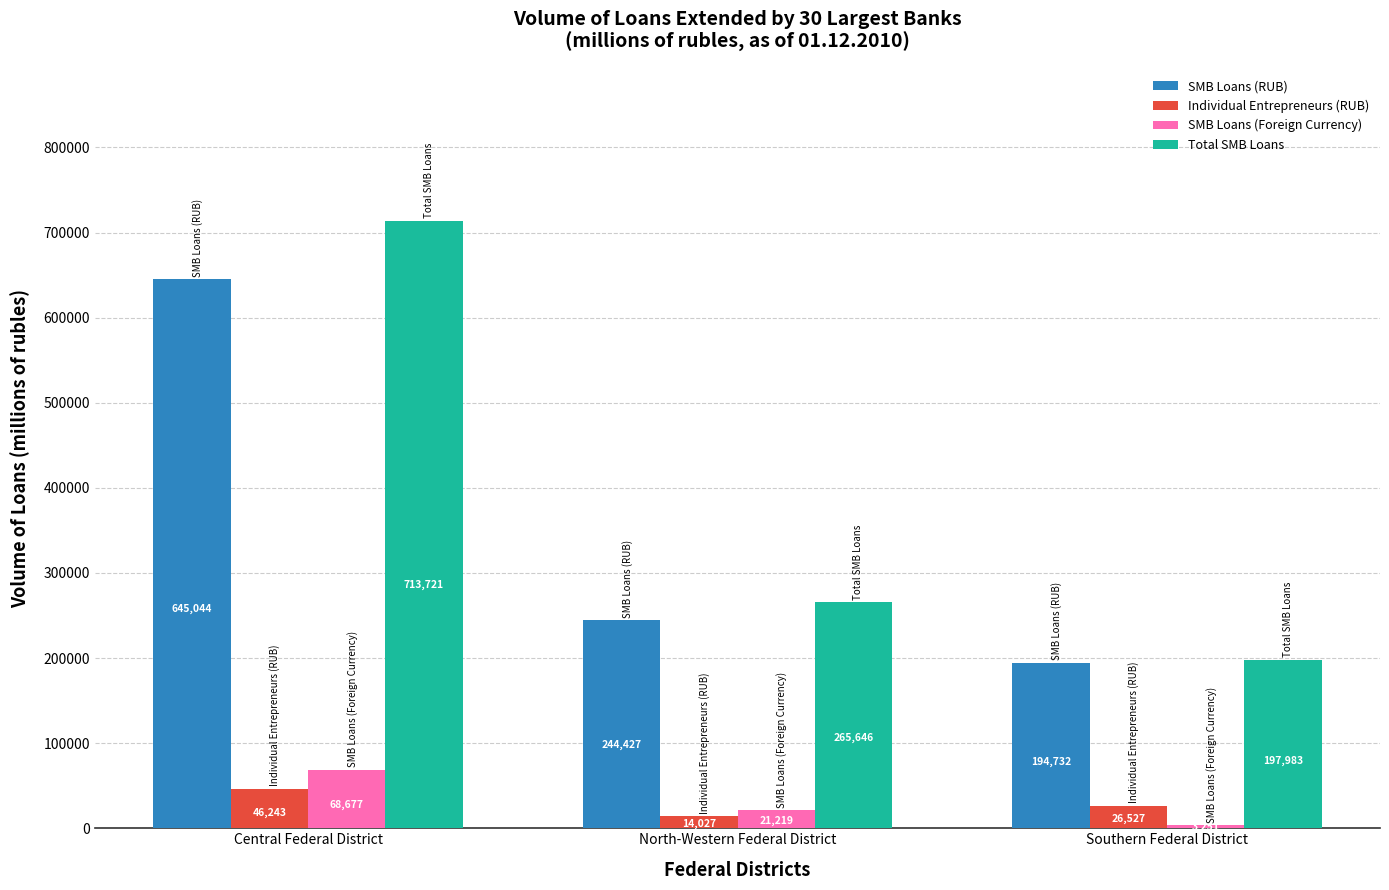

Read the SMB Loans (RUB) value at Southern Federal District, to the nearest 10.

194730